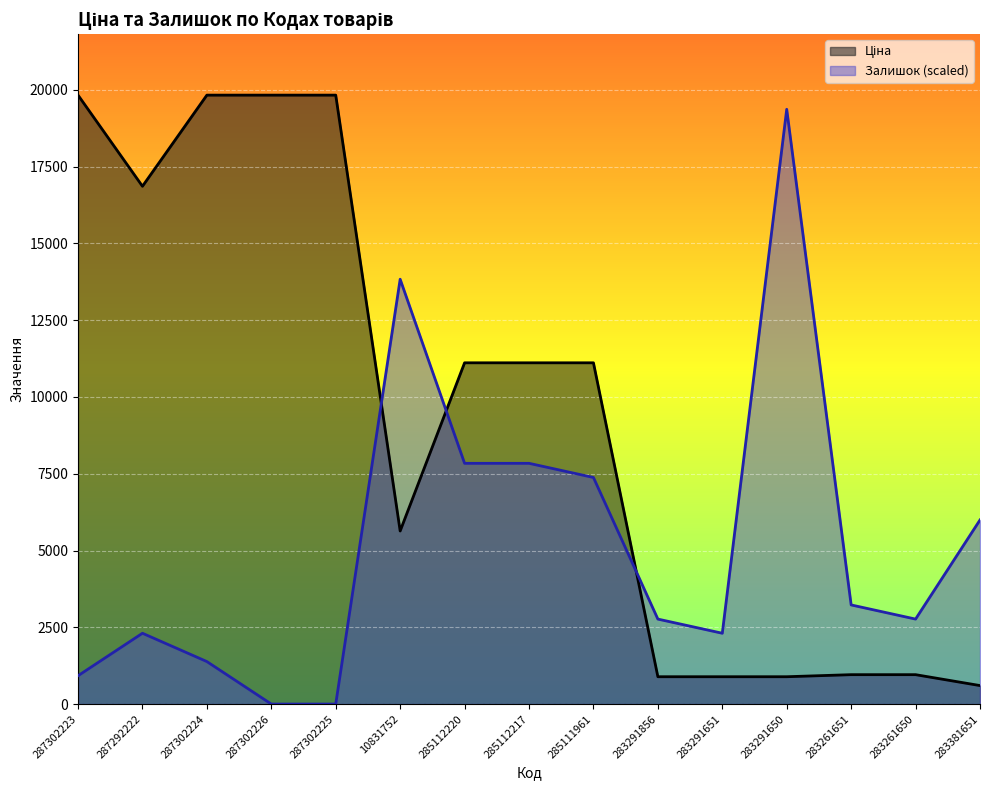

Is it true that Ціна equals 19831.1 at 287302226?

True